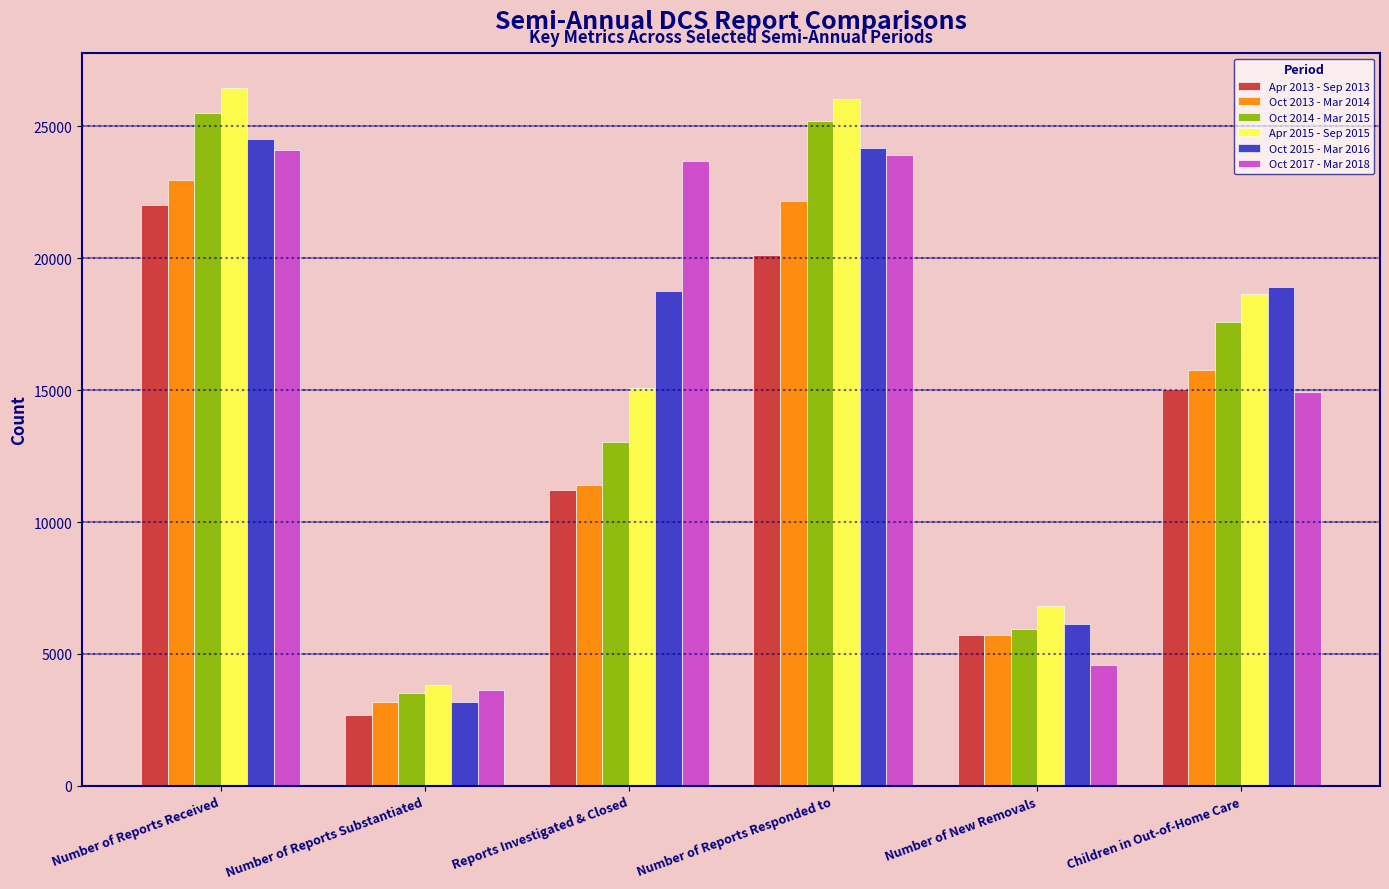

What is the label of the 3rd bar from the left?

Reports Investigated & Closed